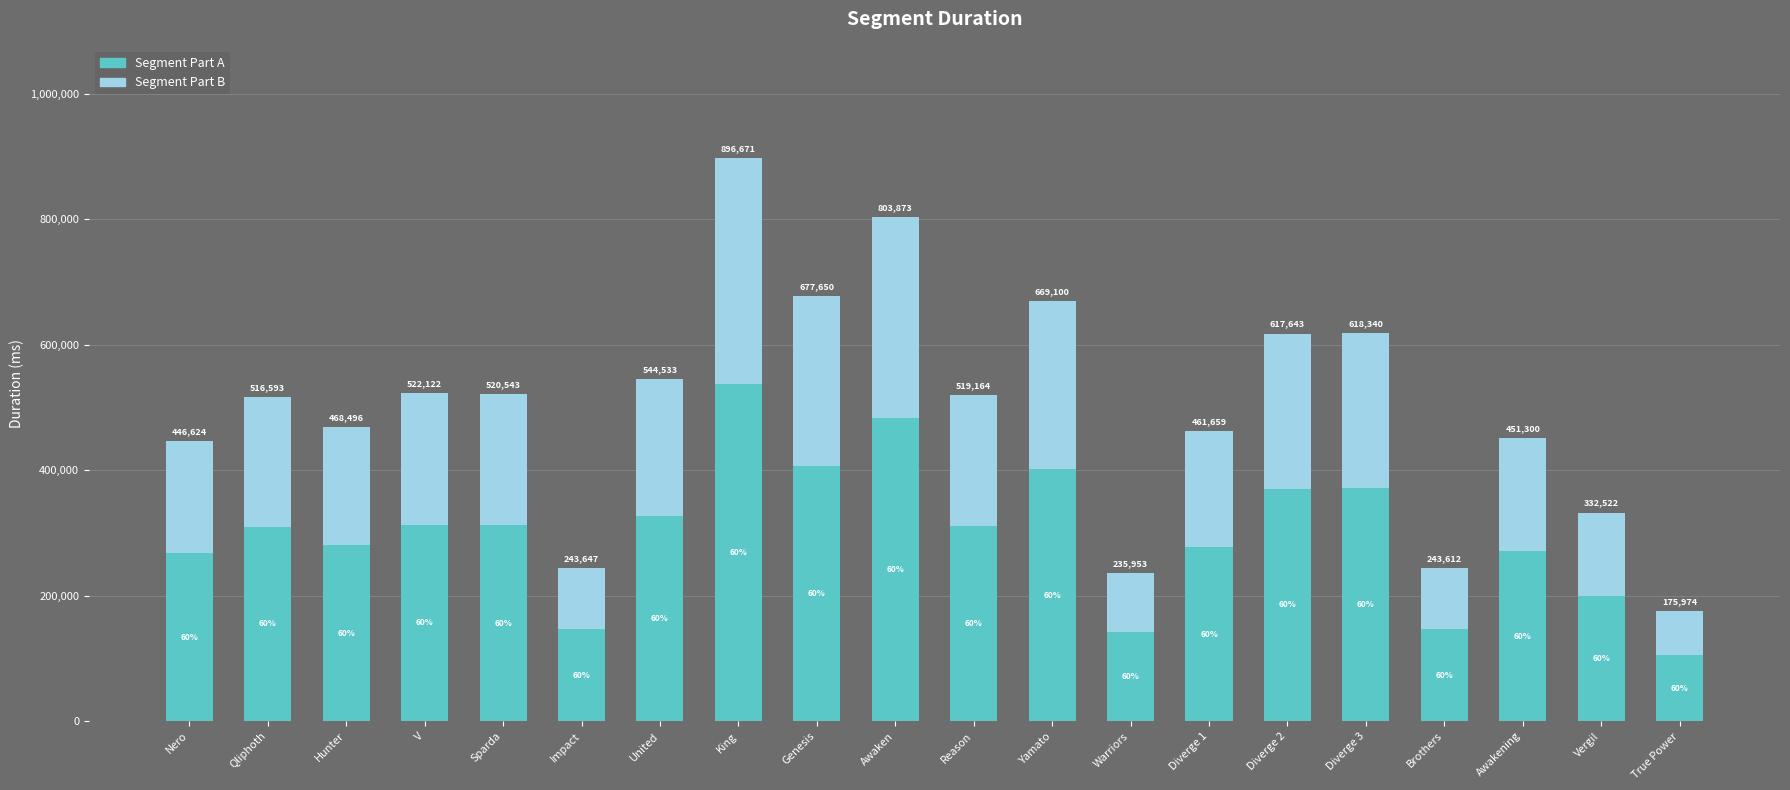

What is the difference between the maximum and minimum values in the Segment Part A series?

432418.2